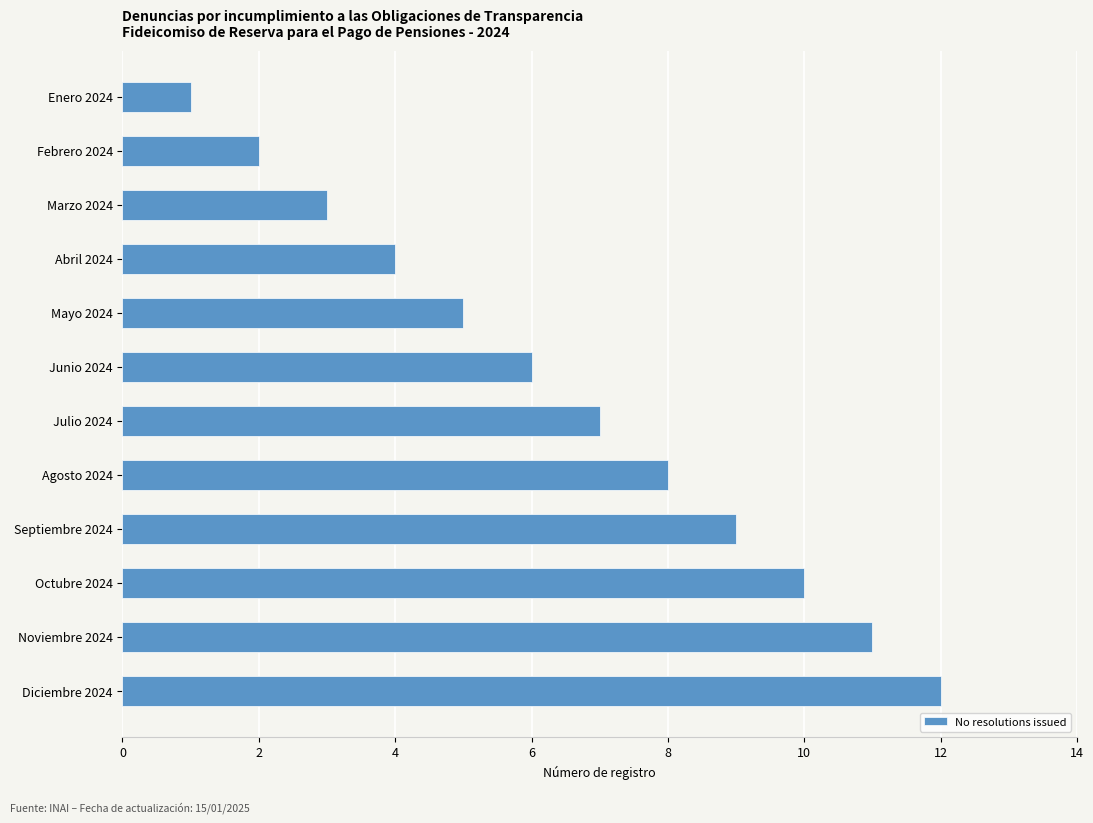

List the labels in order of value, largest first.

Diciembre 2024, Noviembre 2024, Octubre 2024, Septiembre 2024, Agosto 2024, Julio 2024, Junio 2024, Mayo 2024, Abril 2024, Marzo 2024, Febrero 2024, Enero 2024